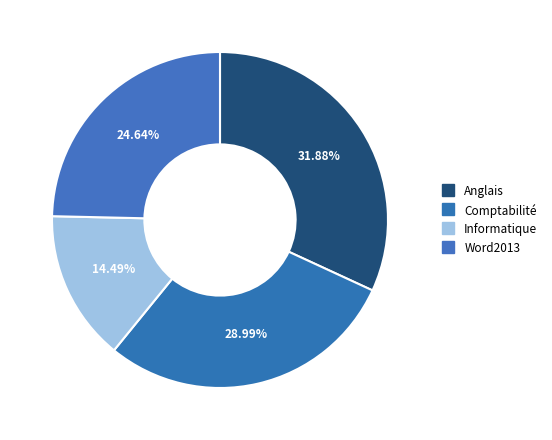

What is the smallest slice in the pie chart?

Informatique